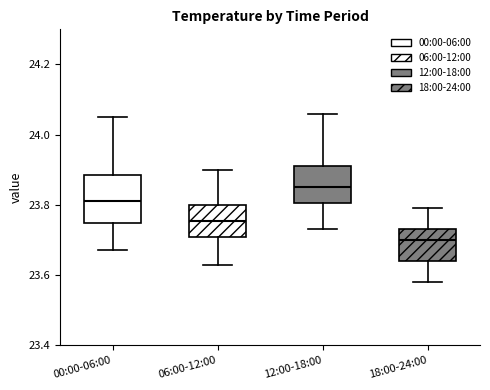

Reading left to right, read every box against the y-axis: the position of its median line, the range the box covers, and the ends of its whiskers. The values are not printed on the chart, so give them approximately, as read against the axis.

00:00-06:00: median 23.82, box 23.74 to 23.88, whiskers 23.68 to 24.06
06:00-12:00: median 23.76, box 23.70 to 23.80, whiskers 23.64 to 23.90
12:00-18:00: median 23.86, box 23.80 to 23.92, whiskers 23.74 to 24.06
18:00-24:00: median 23.70, box 23.64 to 23.74, whiskers 23.58 to 23.80